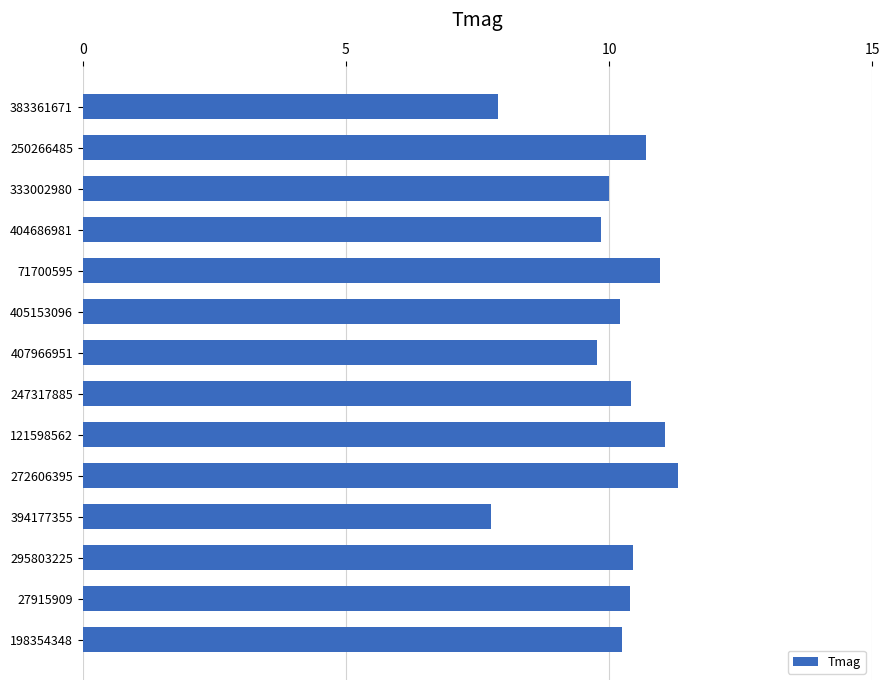

How many data points does each series have?

14